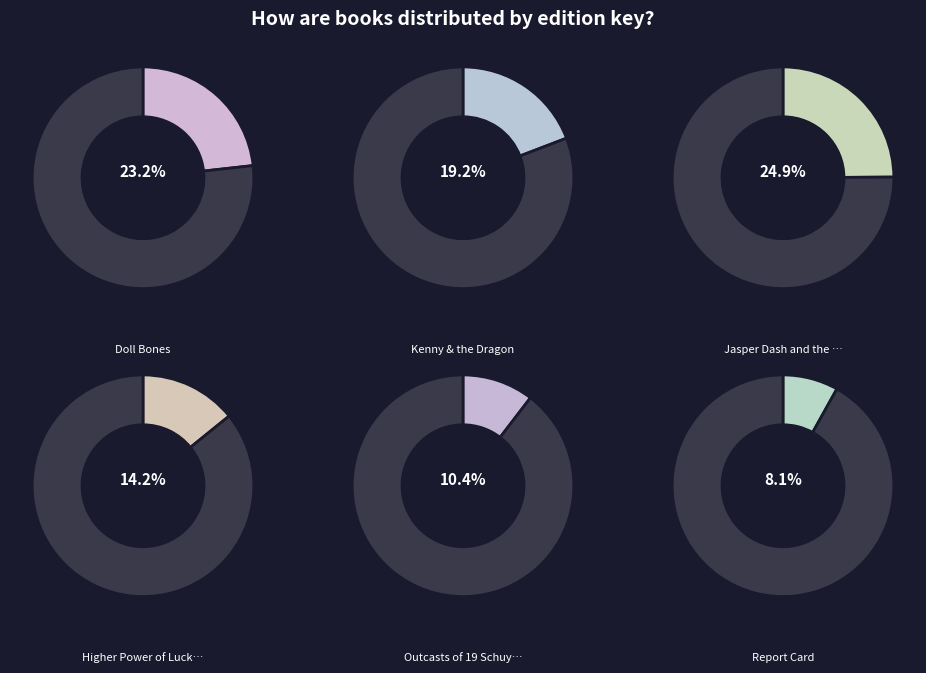

Rank the categories by value from lowest to highest.

Report Card, Outcasts of 19 Schuyler Place, Higher Power of Lucky, Kenny & the Dragon, Doll Bones, Jasper Dash and the Flame-Pits